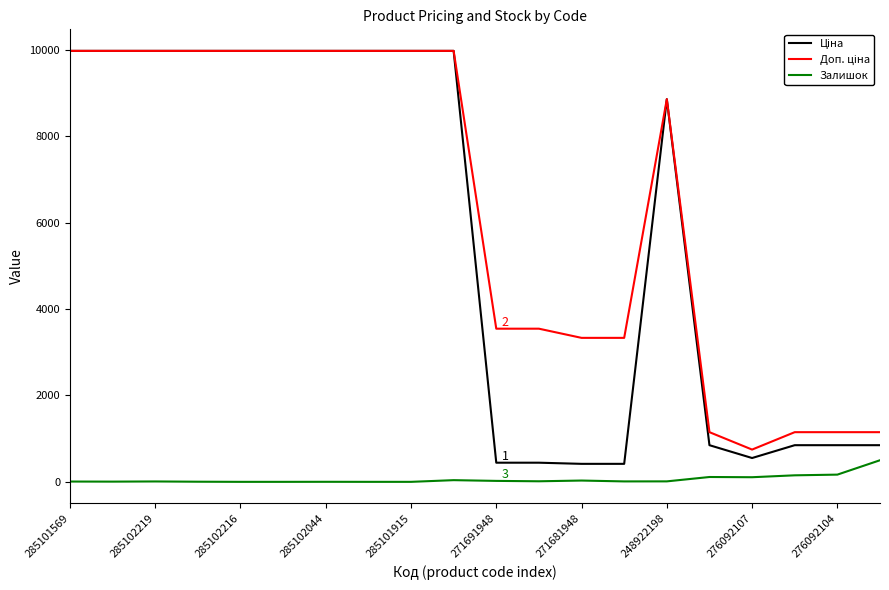

What is the greatest value displayed?

9975.0